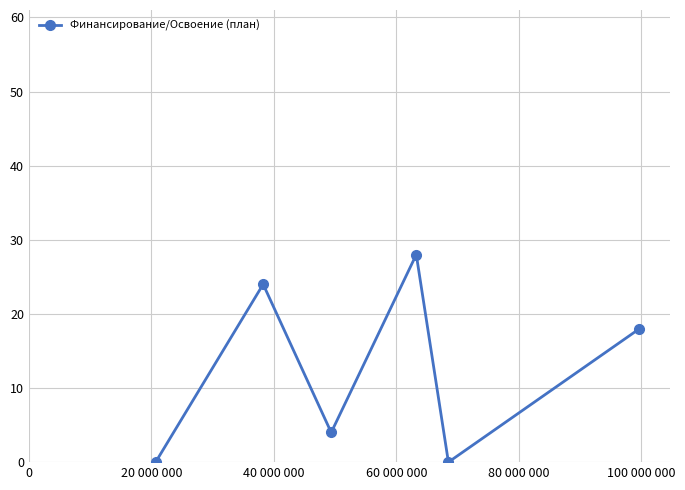

What is the sum of all values?

74